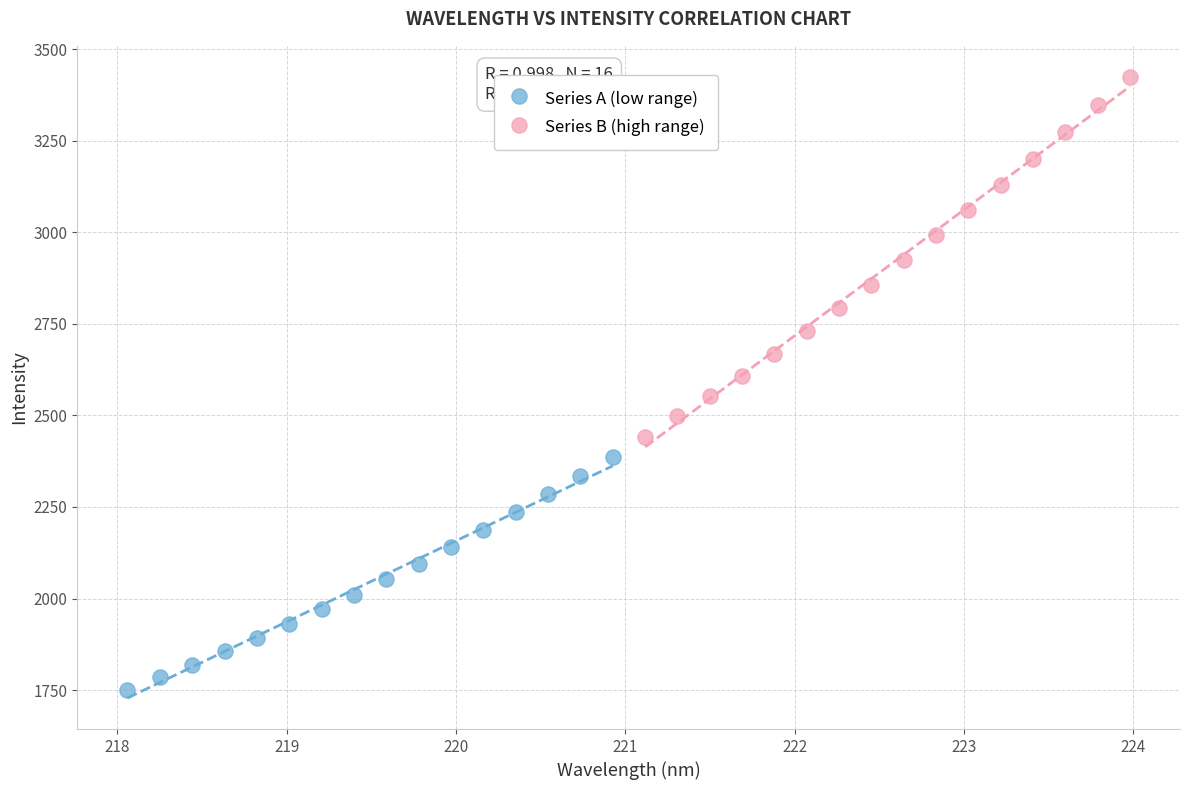

Which series reaches the minimum Y coordinate?

Series A (low range)